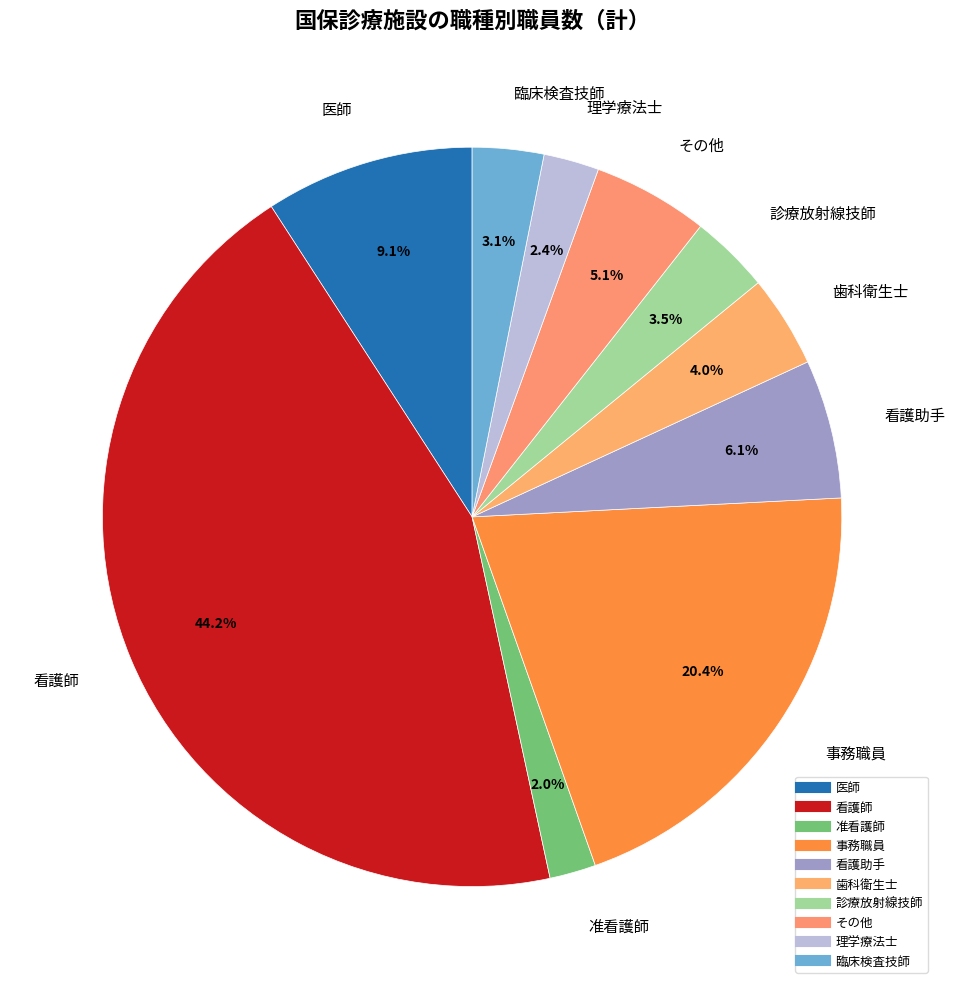

How much of the chart is everything except 診療放射線技師?

96.5%